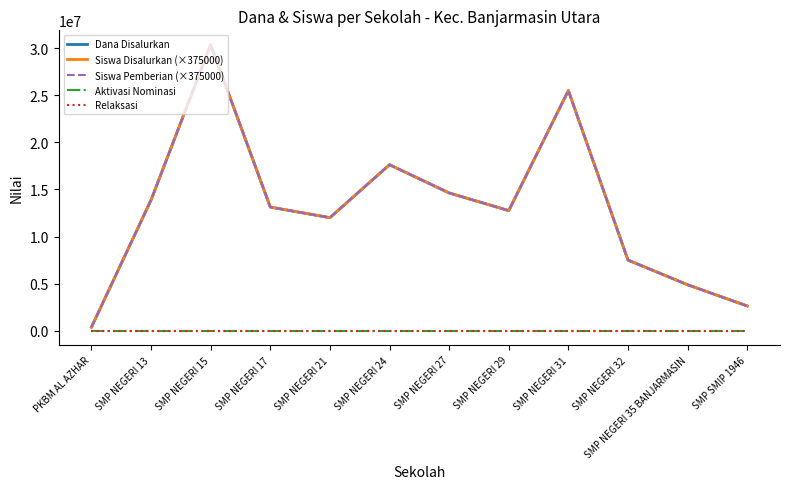

Does the chart display data point markers on the line(s)?

No